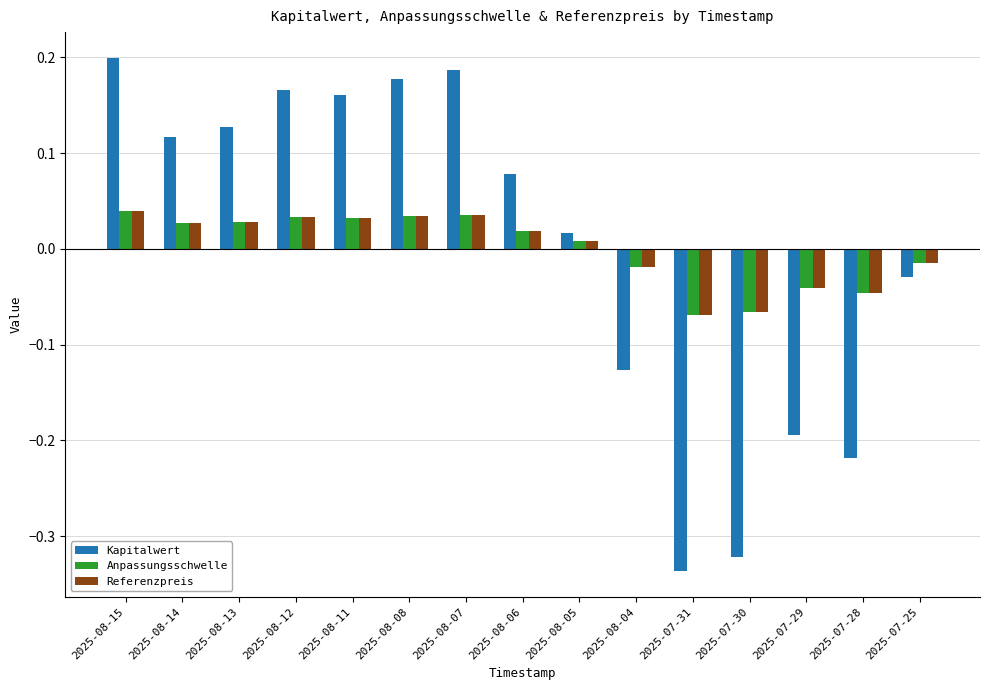

How many values in the Referenzpreis series exceed 0?

9